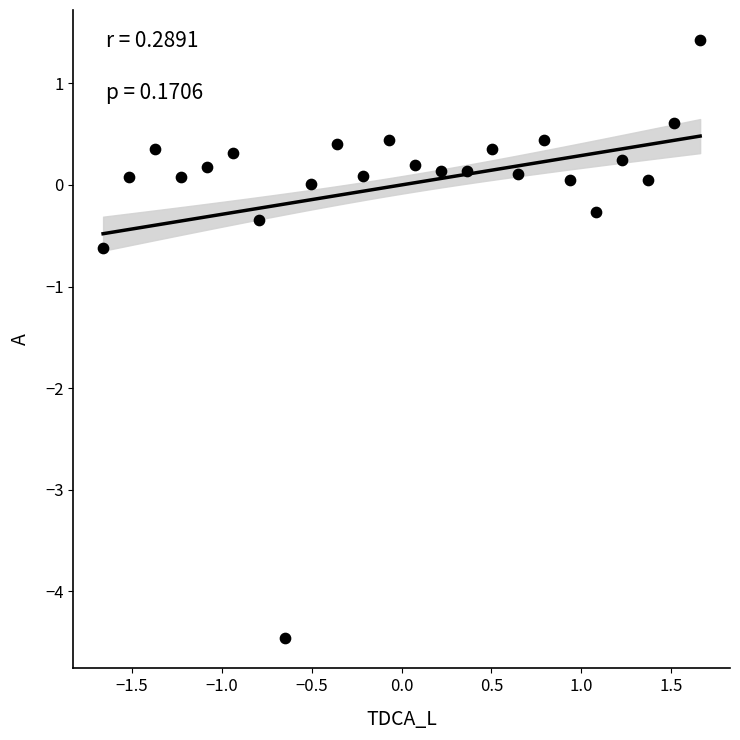

What Y value in the scatter plot is closest to -1?

-0.6